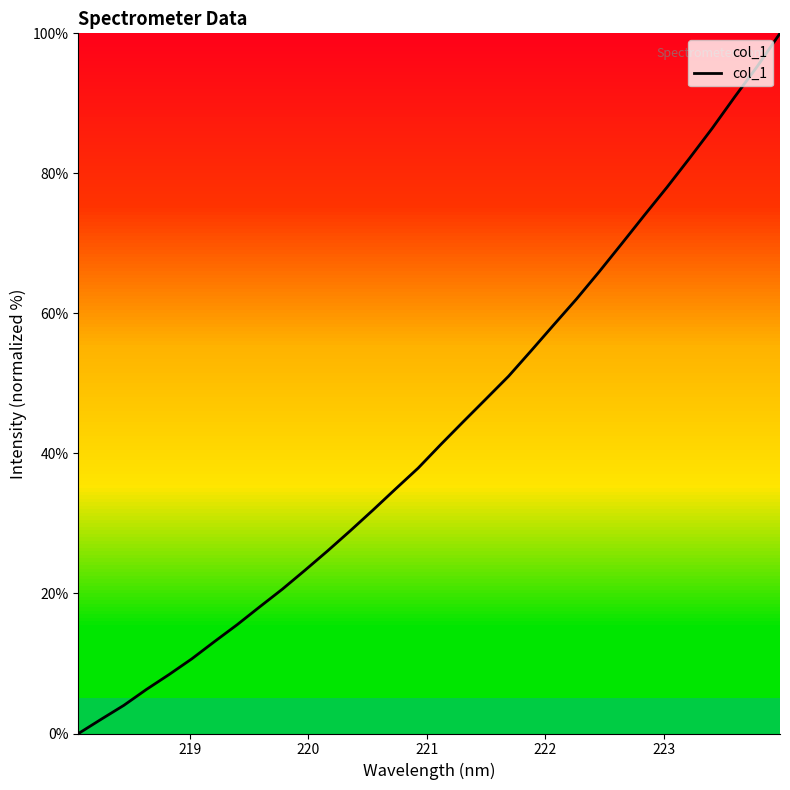

What is the difference between the maximum and minimum values?

100.0